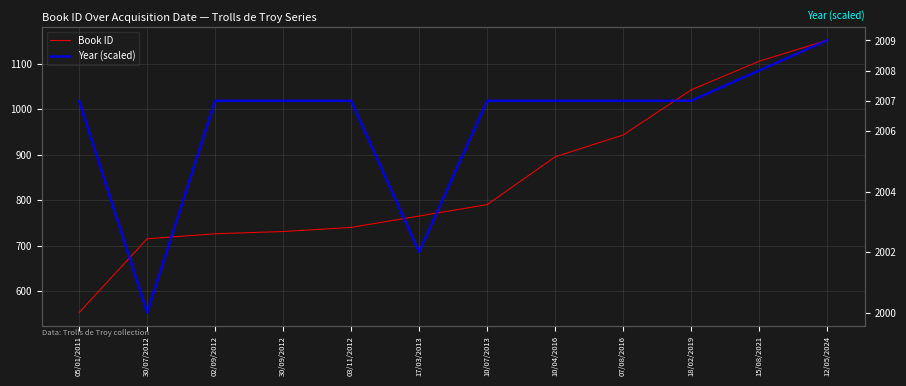

Where is the first local minimum for Year (scaled)?

30/07/2012